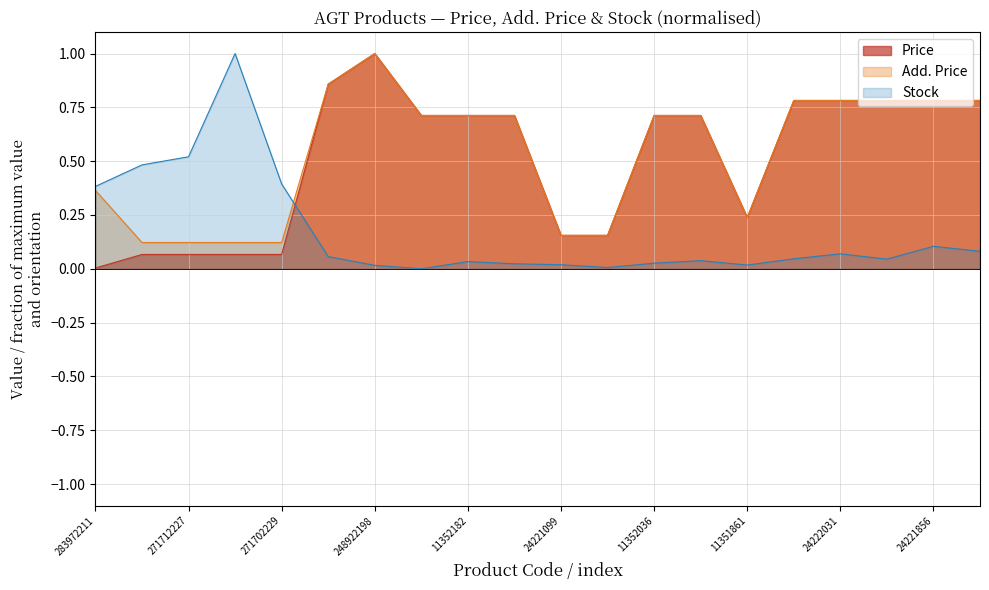

In Price, how many points are higher than both neighbors (excluding endpoints)?

1